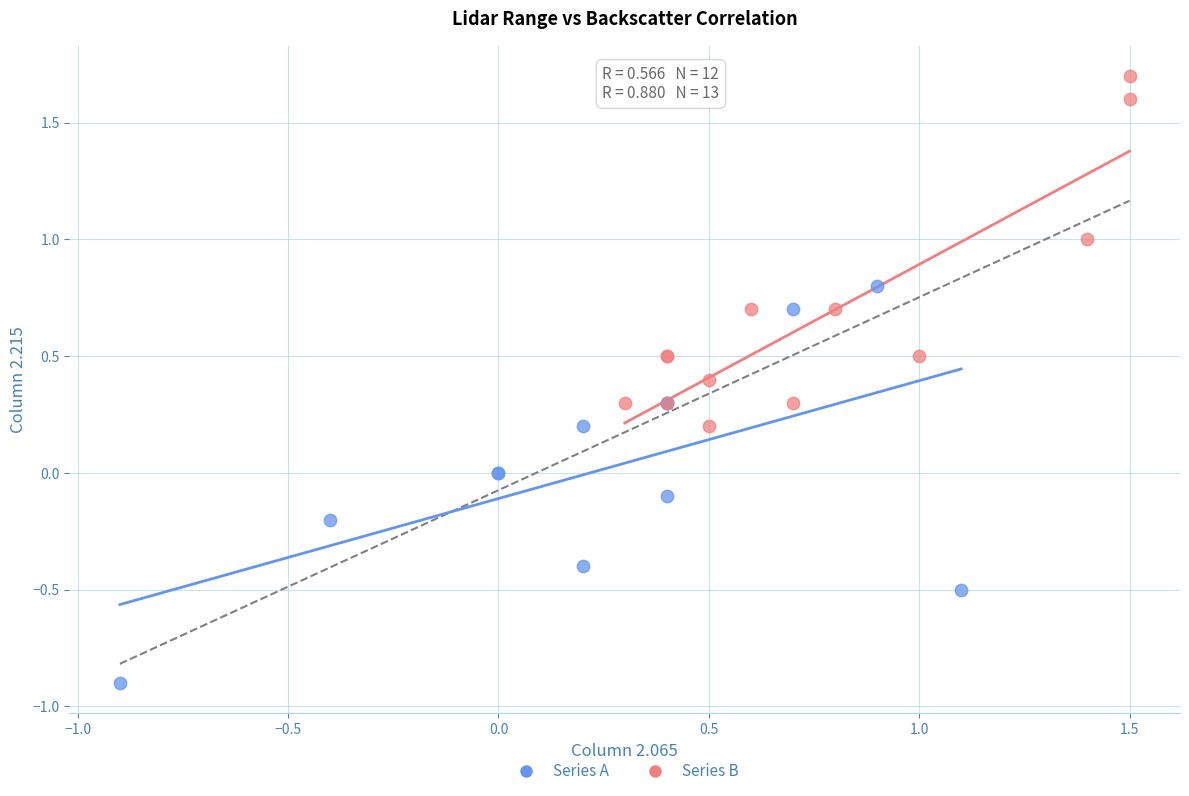

Which series has the largest Y range (max minus min)?

Series A